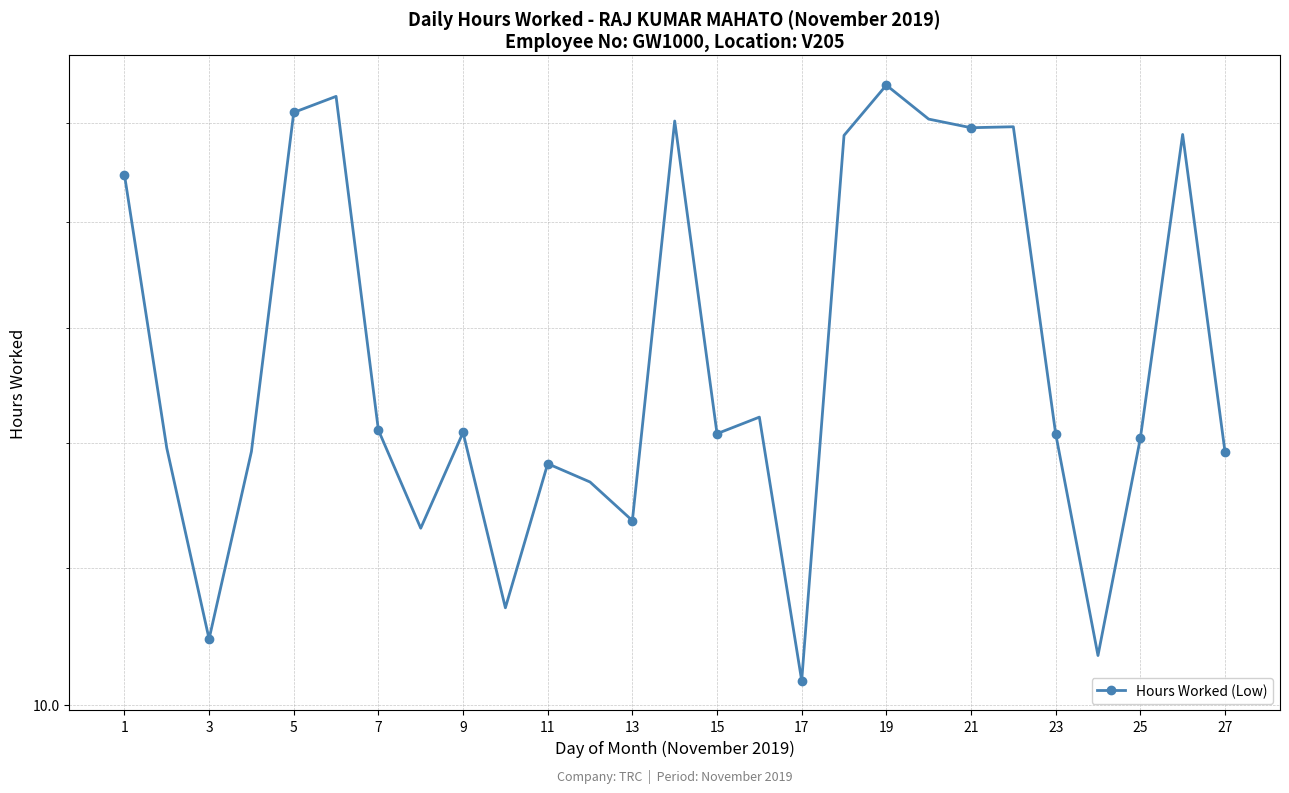

True or false: the data shows 4.7 at 7.

False